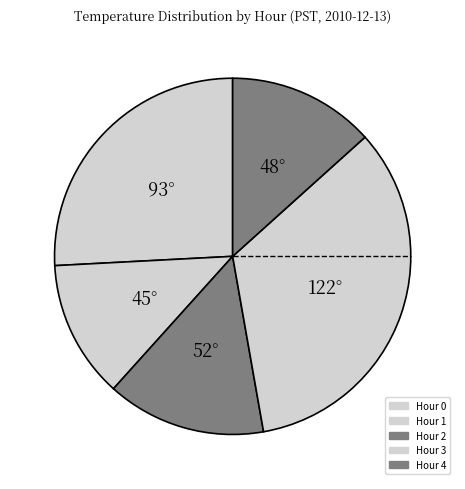

How many segments does this pie chart have?

5